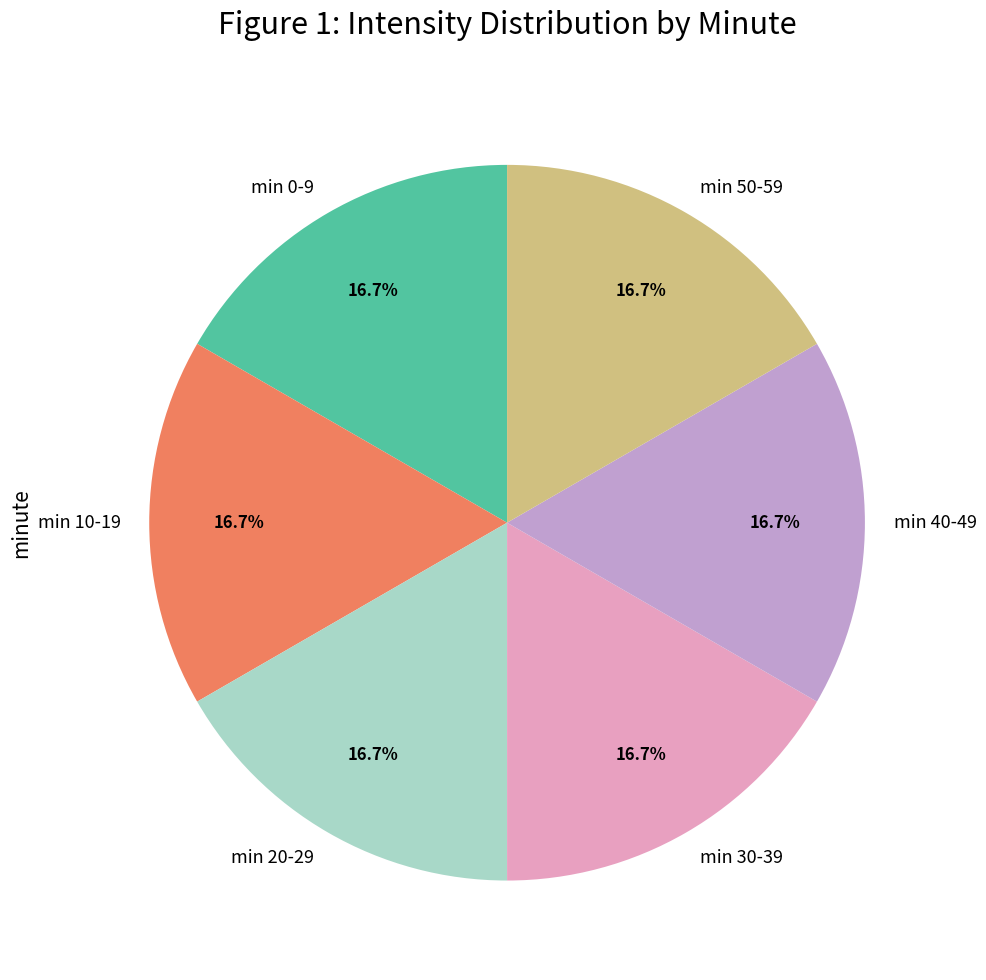

Does any single category account for the majority?

No